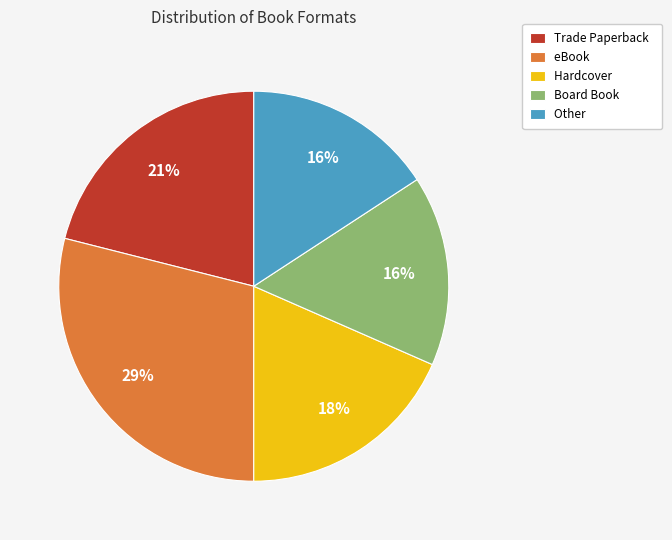

Is there a majority slice in this chart?

No